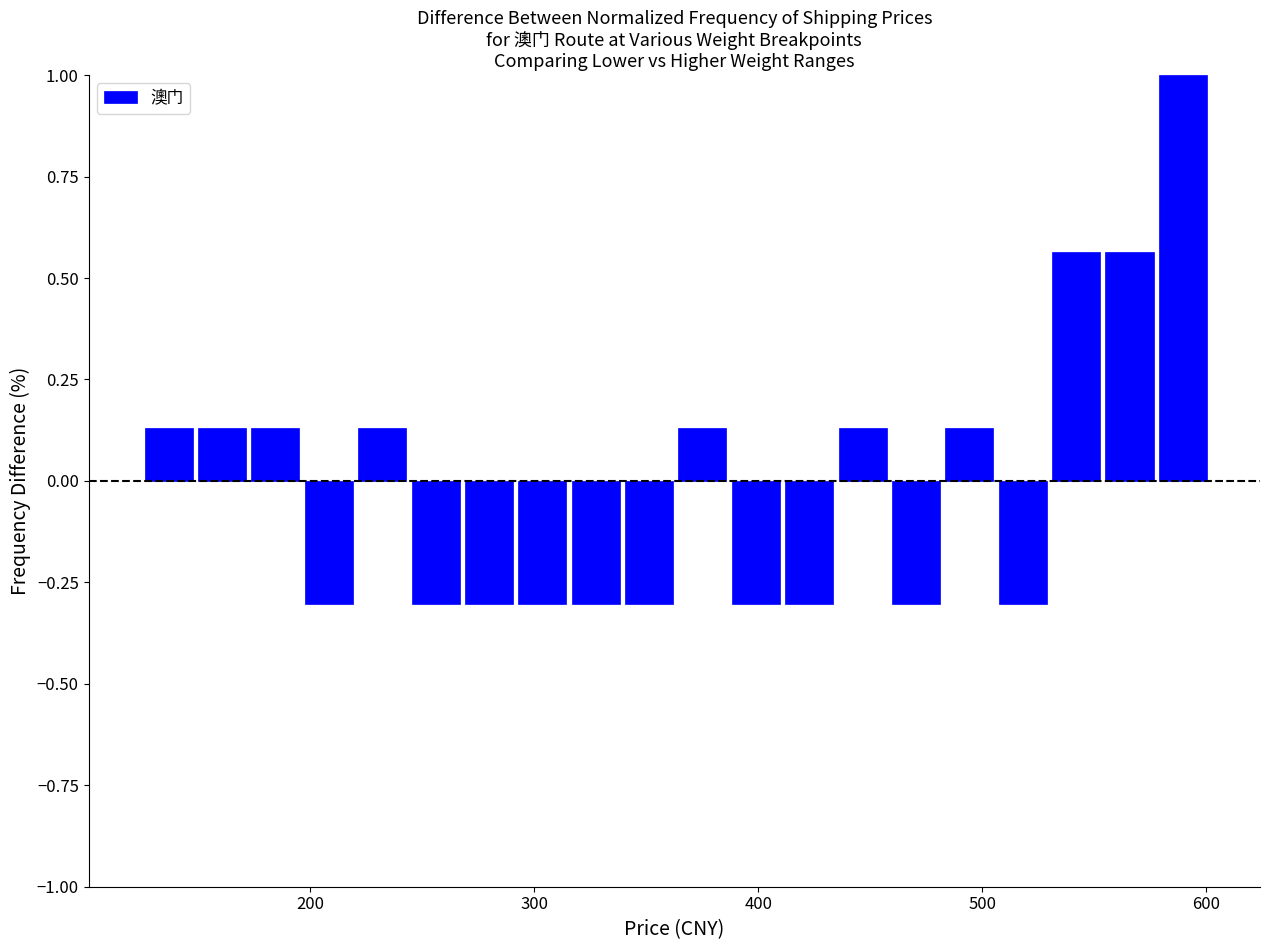

Read against the x-axis, roughly where is the centre of the tallest bar?

590